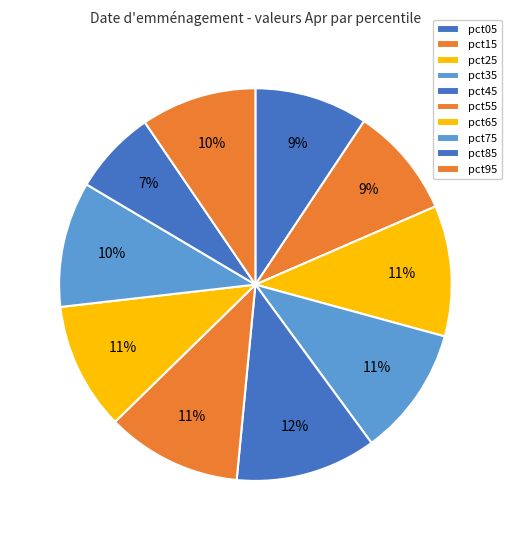

What is the total percentage of pct65 and pct85?

17.5%